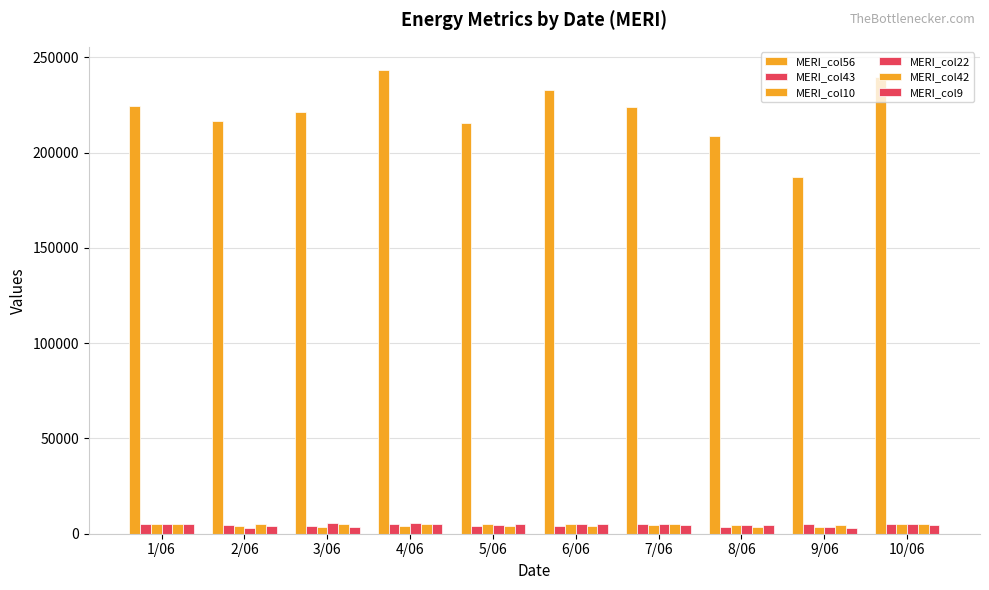

How many bars are there in total?

60